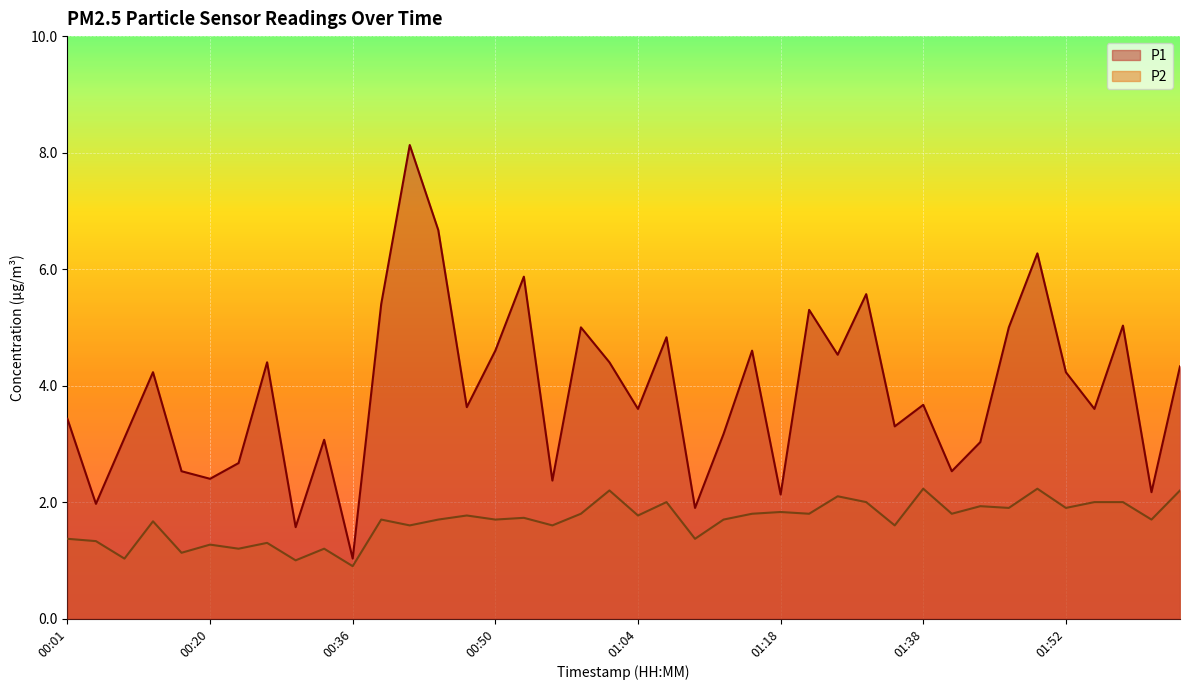

Does the chart display data point markers on the line(s)?

No